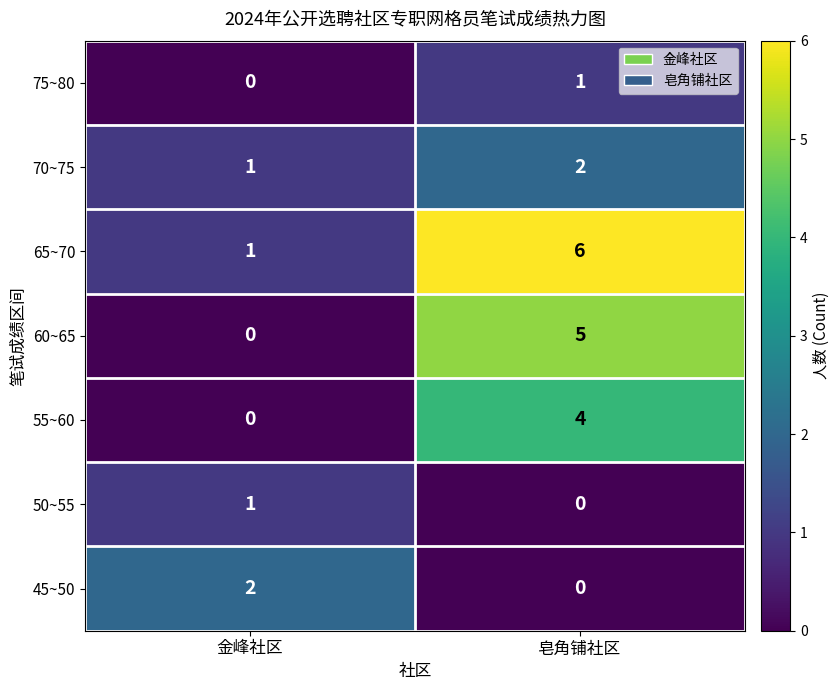

Reading right to left, what are all the values shown in this chart?

75~80: 皂角铺社区=1	金峰社区=0
70~75: 皂角铺社区=2	金峰社区=1
65~70: 皂角铺社区=6	金峰社区=1
60~65: 皂角铺社区=5	金峰社区=0
55~60: 皂角铺社区=4	金峰社区=0
50~55: 皂角铺社区=0	金峰社区=1
45~50: 皂角铺社区=0	金峰社区=2